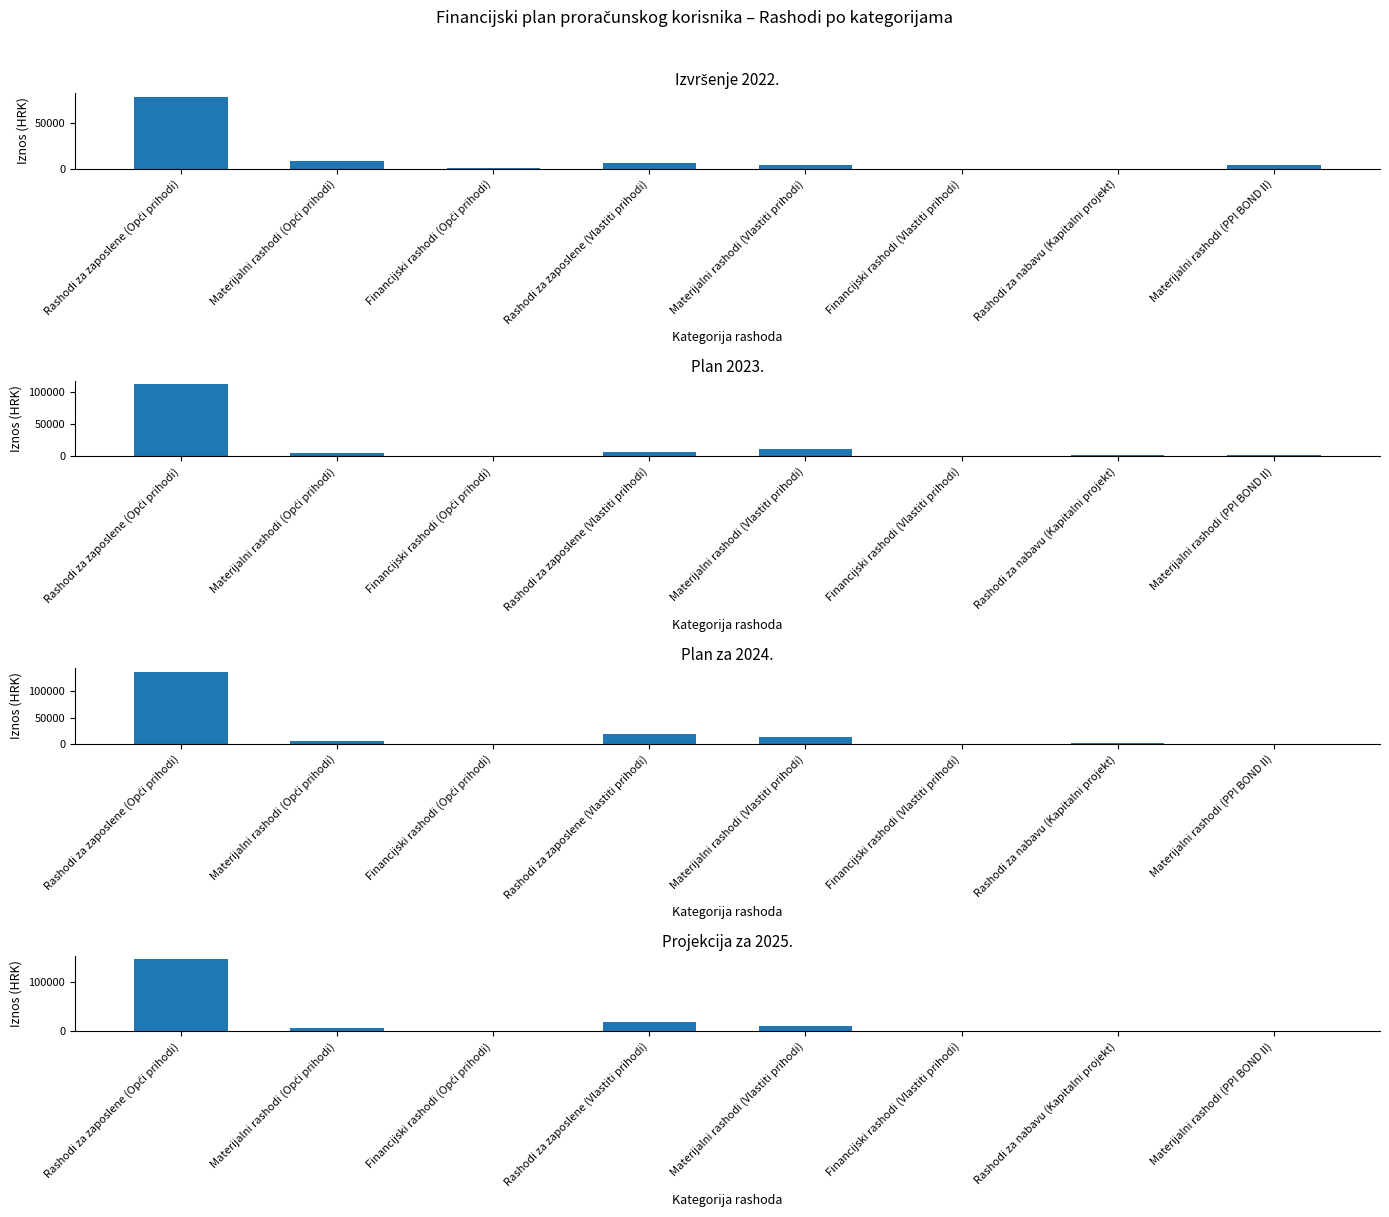

How many values in the Izvršenje 2022. series exceed 4362?

4